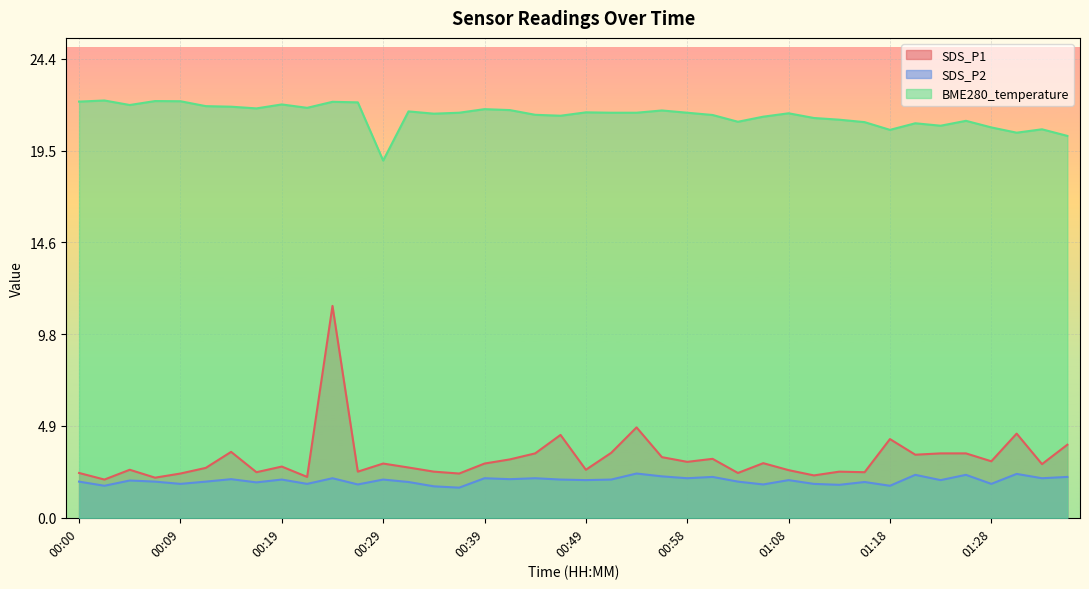

Does the chart display data point markers on the line(s)?

No